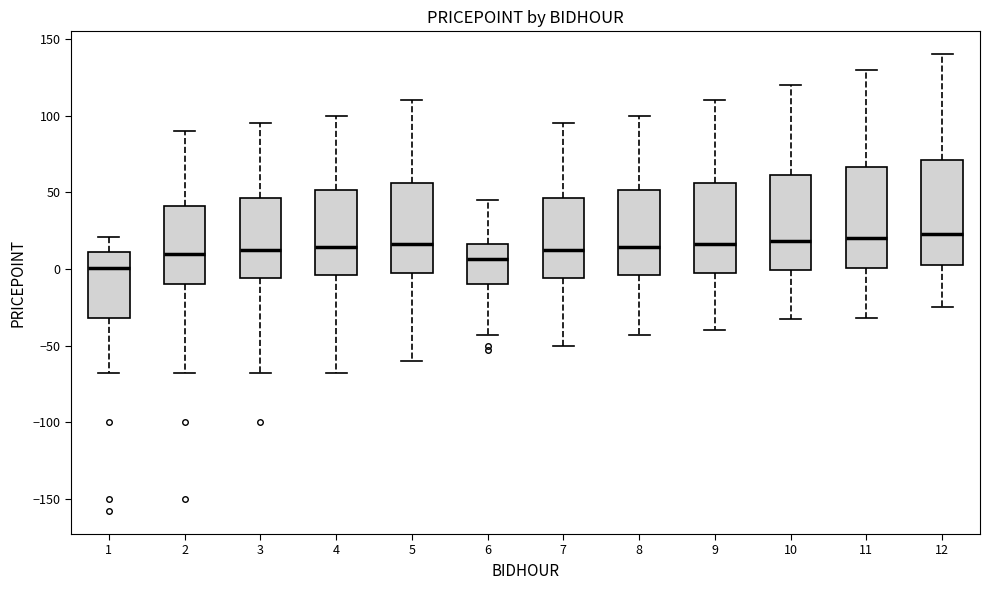

Where does the lower whisker of the box at x = 10 end on the y-axis? The values are not printed on the chart, so give them approximately, as read against the axis.

-35